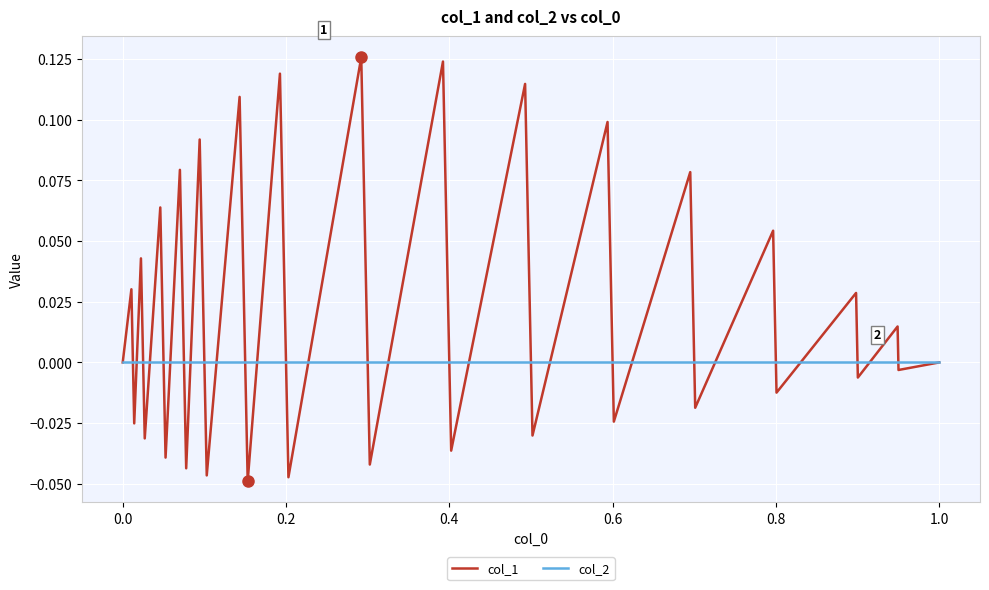

List the series in order of their overall mean, highest first.

col_1, col_2